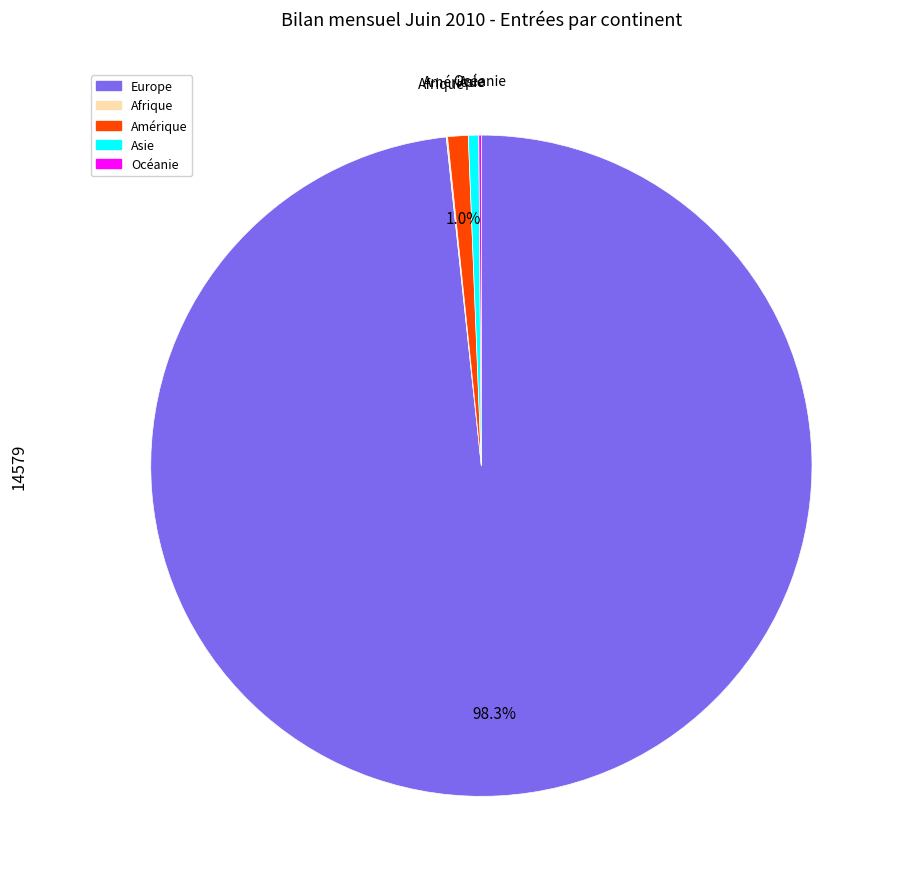

Is there a majority slice in this chart?

Yes